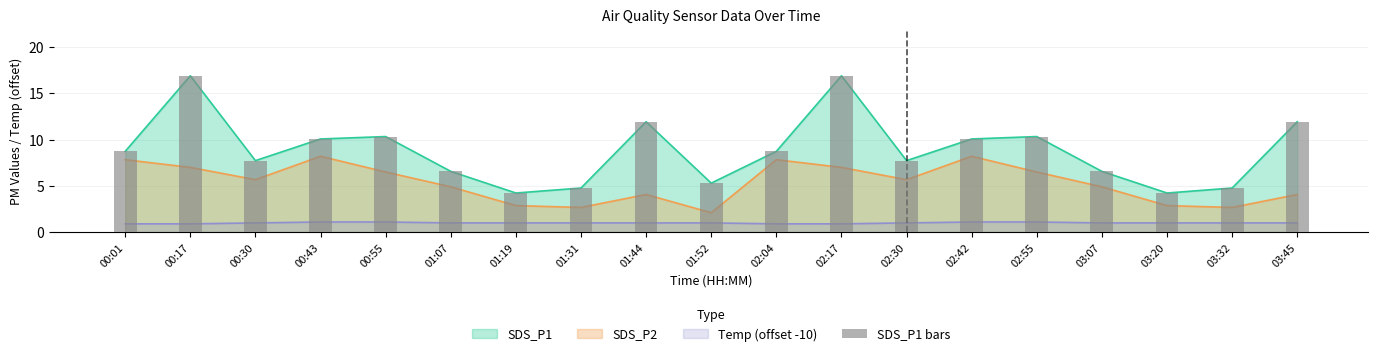

At which category does the chart reach its peak across all series?

00:17